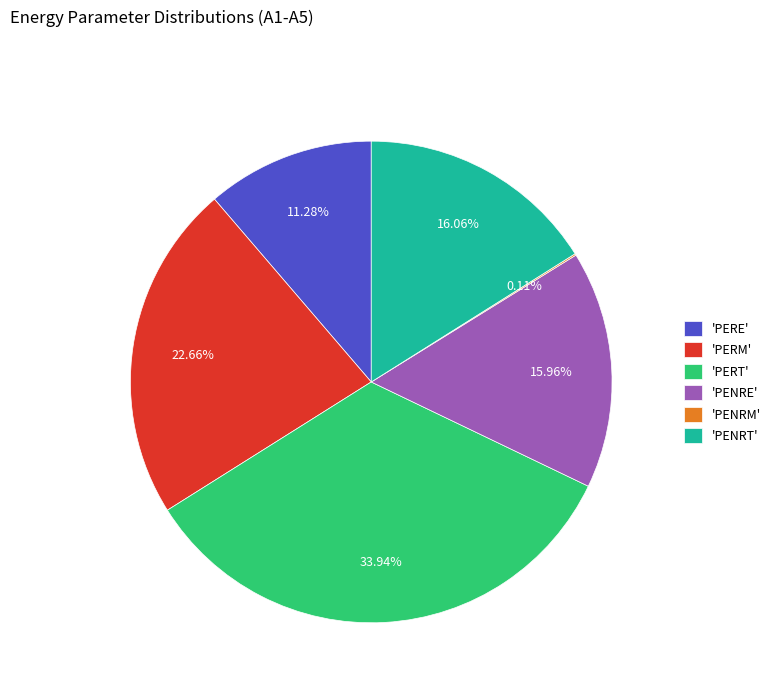

What is the ratio of the value at 'PERT' to the value at 'PERE'?

3.0